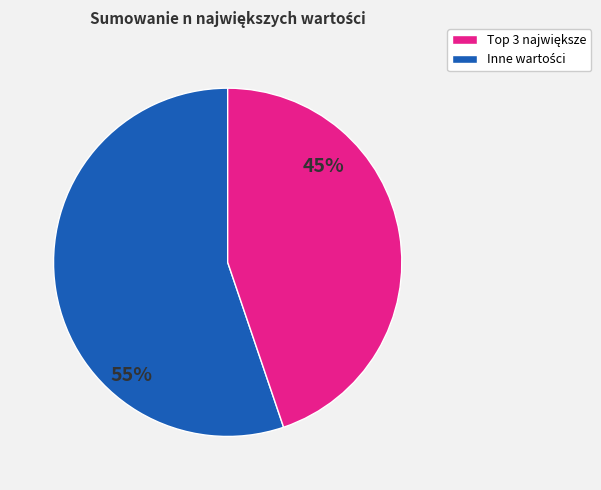

Does any single category account for the majority?

Yes